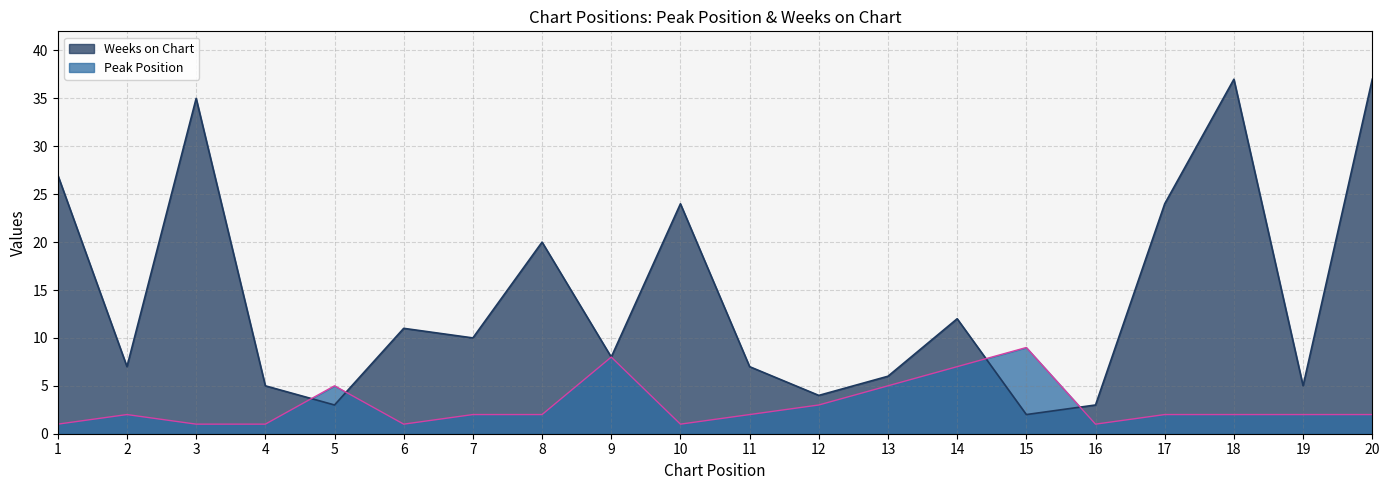

What is the total value across all series at 6?

12